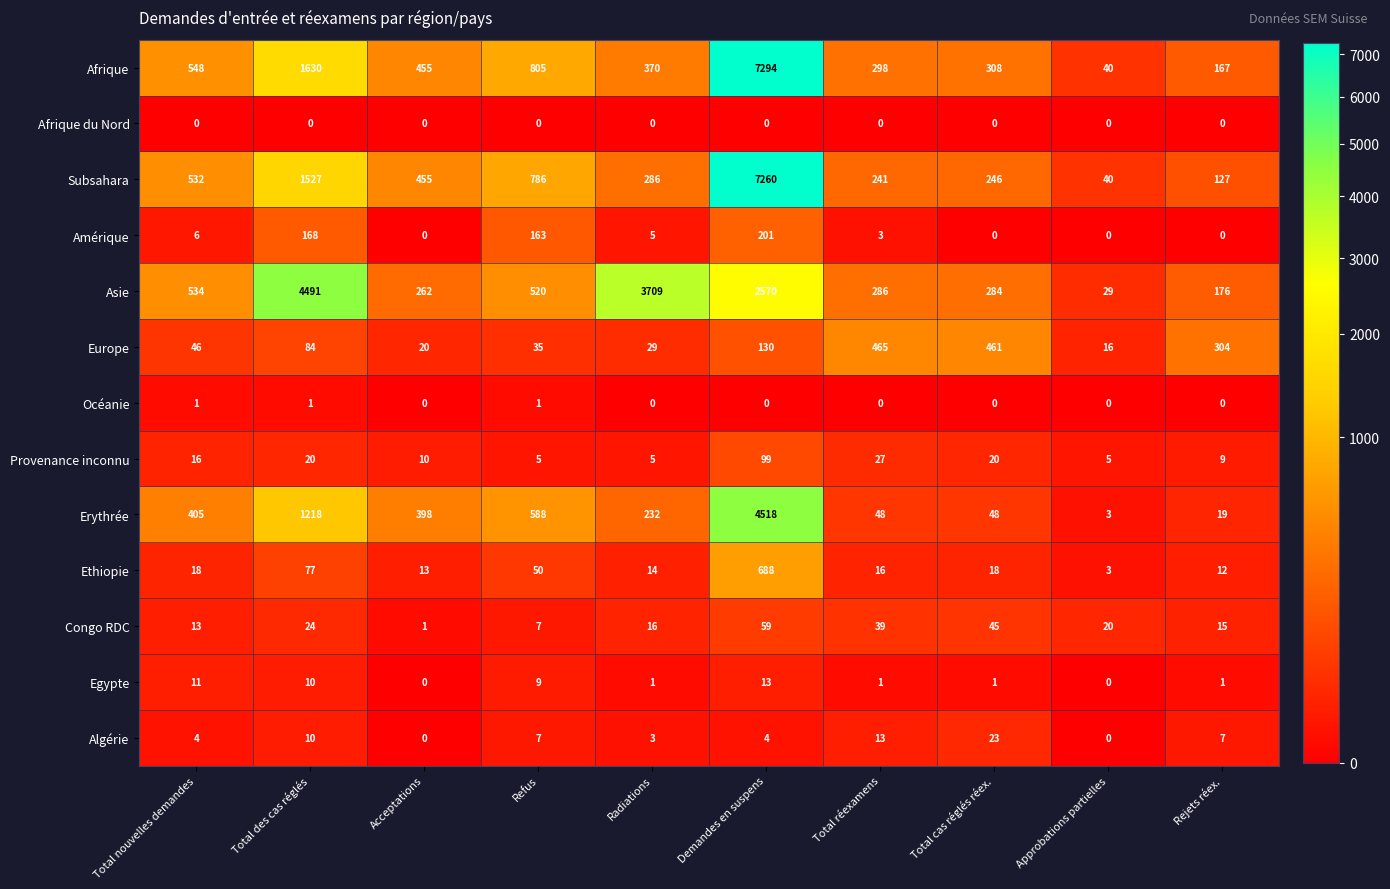

List the series in order of their peak value, highest first.

Afrique, Subsahara, Erythrée, Asie, Ethiopie, Europe, Amérique, Provenance inconnu, Congo RDC, Algérie, Egypte, Océanie, Afrique du Nord